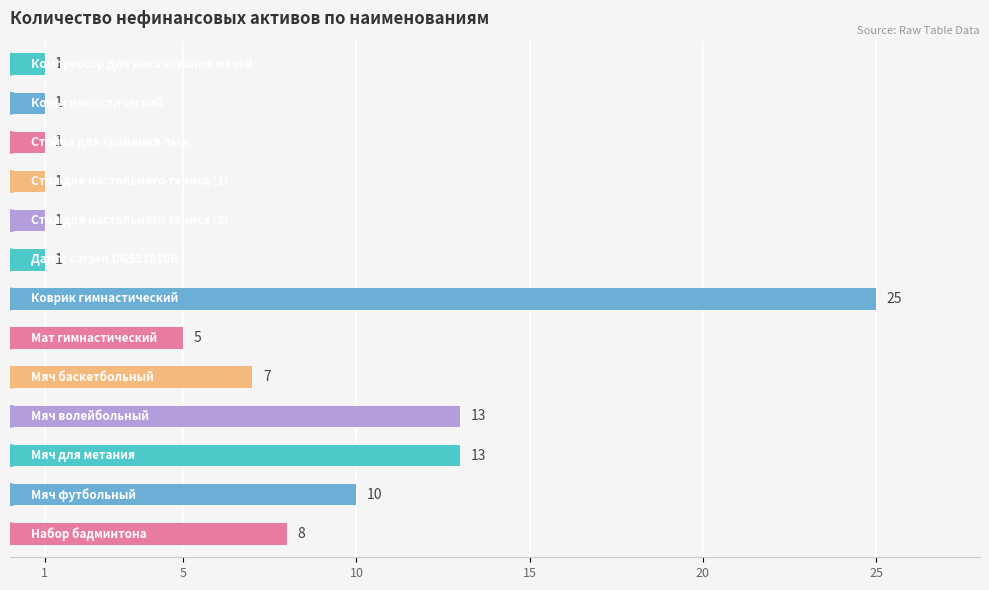

Reading top to bottom, list all the values displayed in this chart.

1	1	1	1	1	1	25	5	7	13	13	10	8